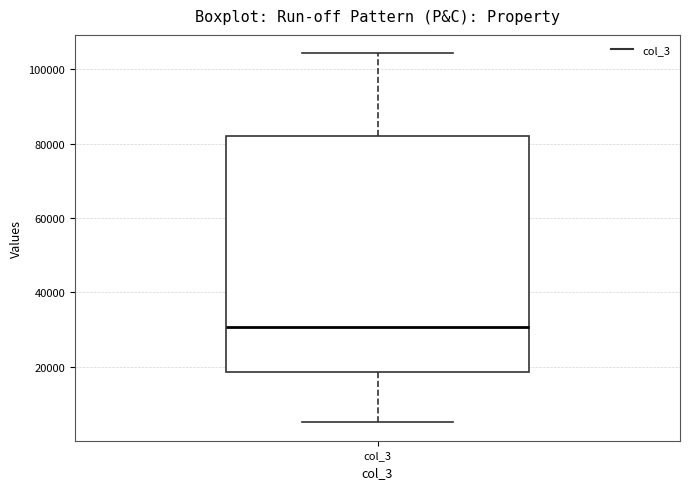

Where does the upper whisker of the box for col_3 end on the y-axis? The values are not printed on the chart, so give them approximately, as read against the axis.

104000